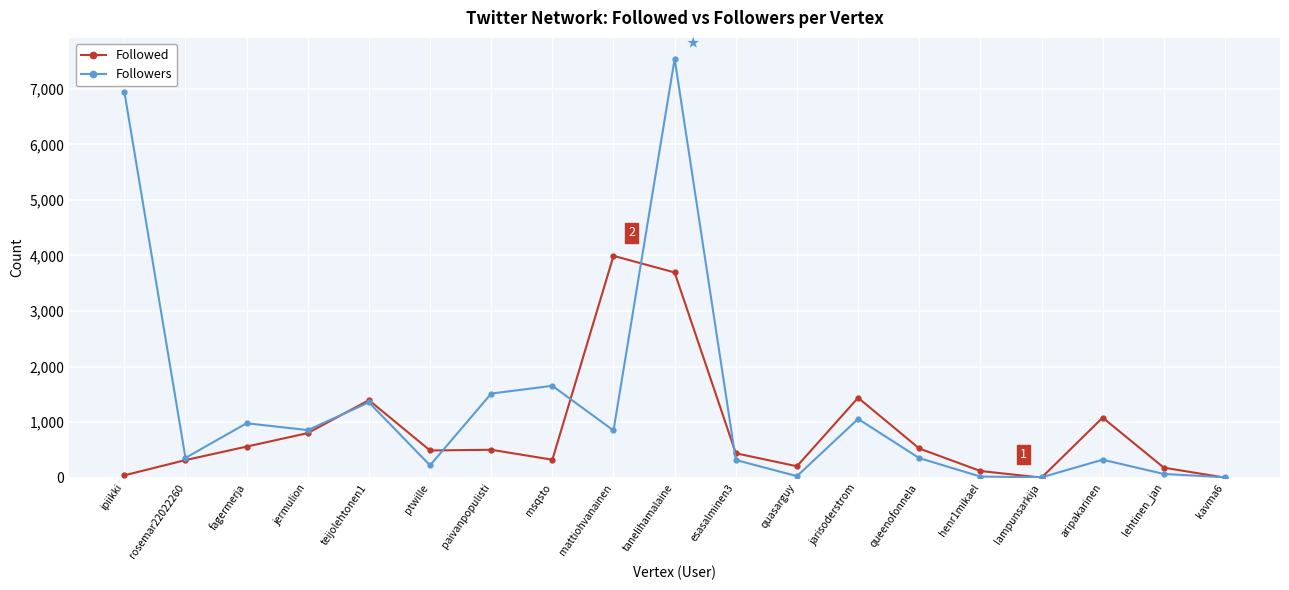

Between paivanpopulisti and lehtinen_jan, which series saw the biggest shift?

Followers